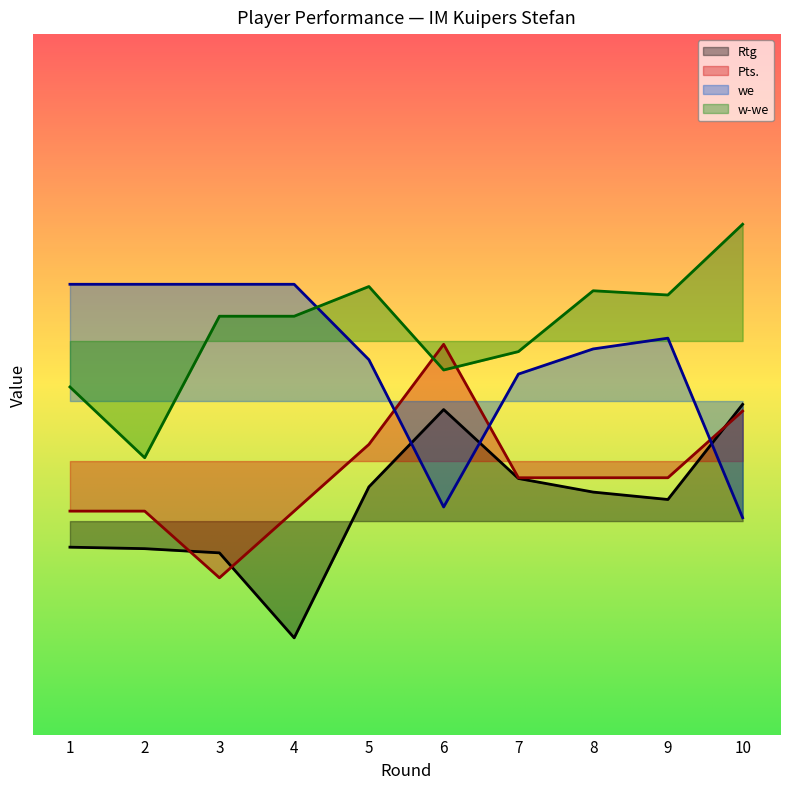

Count the we values in the range 0 to 1.

8